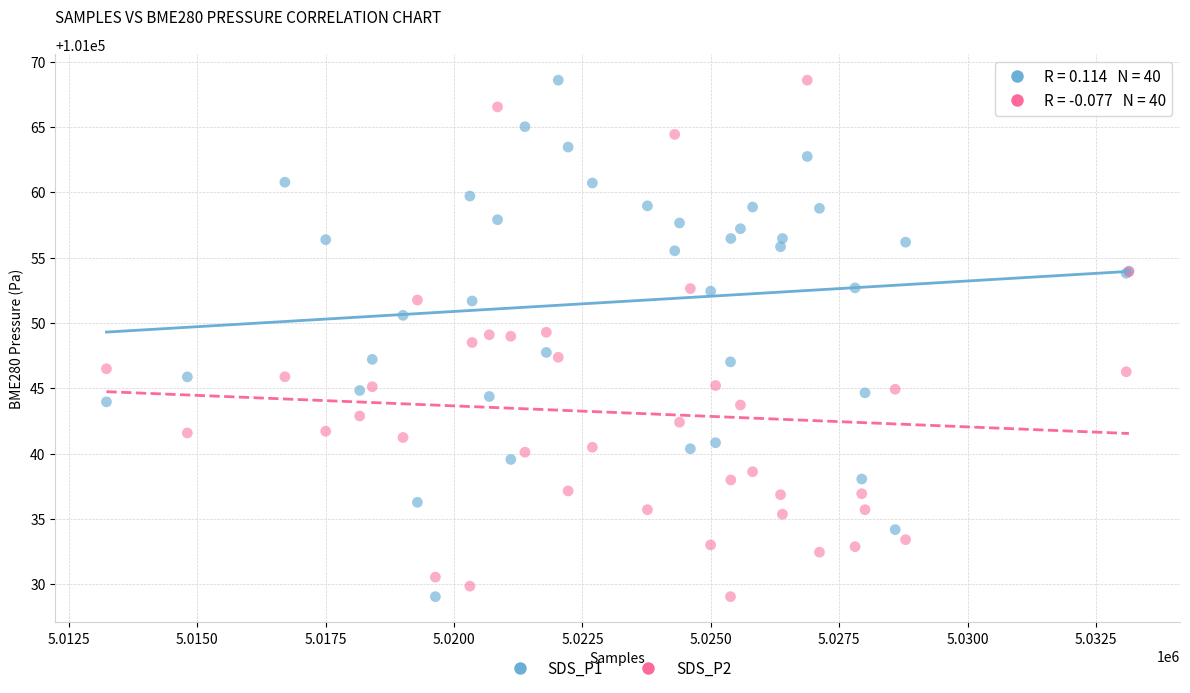

What is the X range (max minus min) for the scatter plot?

19906.0